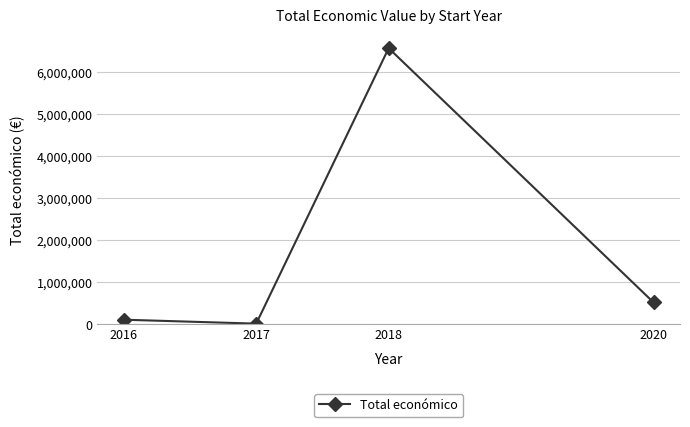

How many lines are shown in the chart?

1